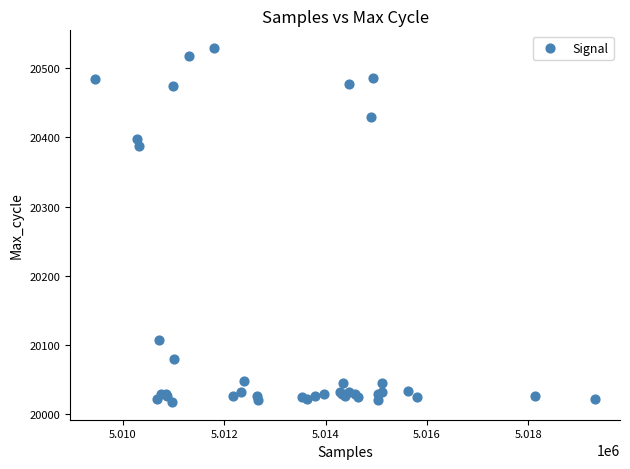

What Y value in the scatter plot is closest to 20273?

20387